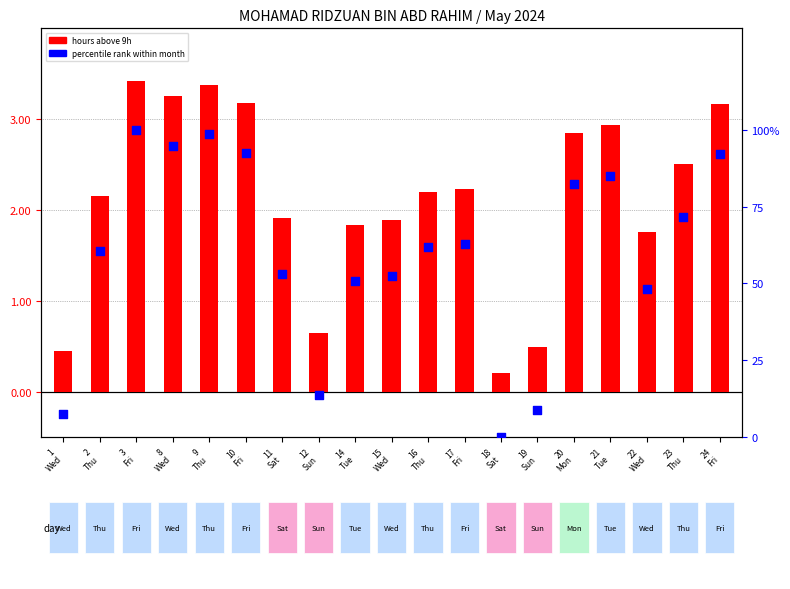

Is the value of percentile rank within month at 8
Wed greater than the value of hours above 9h at 12
Sun?

Yes